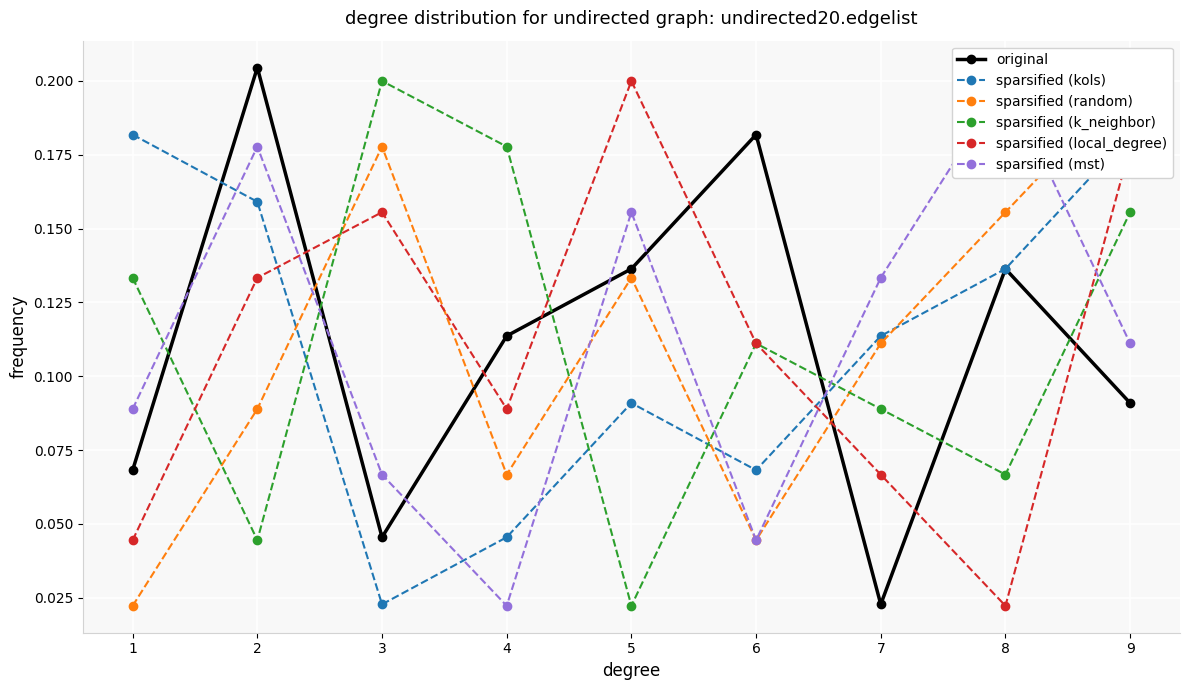

Reading left to right, transcribe all the data shown in this chart.

original: 0.1	0.2	0.0	0.1	0.1	0.2	0.0	0.1	0.1
sparsified (kols): 0.2	0.2	0.0	0.0	0.1	0.1	0.1	0.1	0.2
sparsified (random): 0.0	0.1	0.2	0.1	0.1	0.0	0.1	0.2	0.2
sparsified (k_neighbor): 0.1	0.0	0.2	0.2	0.0	0.1	0.1	0.1	0.2
sparsified (local_degree): 0.0	0.1	0.2	0.1	0.2	0.1	0.1	0.0	0.2
sparsified (mst): 0.1	0.2	0.1	0.0	0.2	0.0	0.1	0.2	0.1